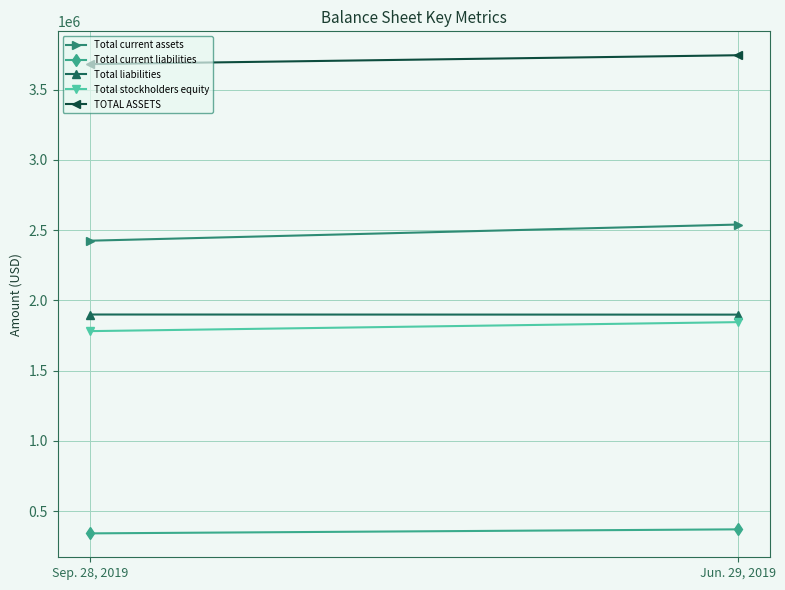

What is the value of the Total current assets point at the 1st from the left?

2424624